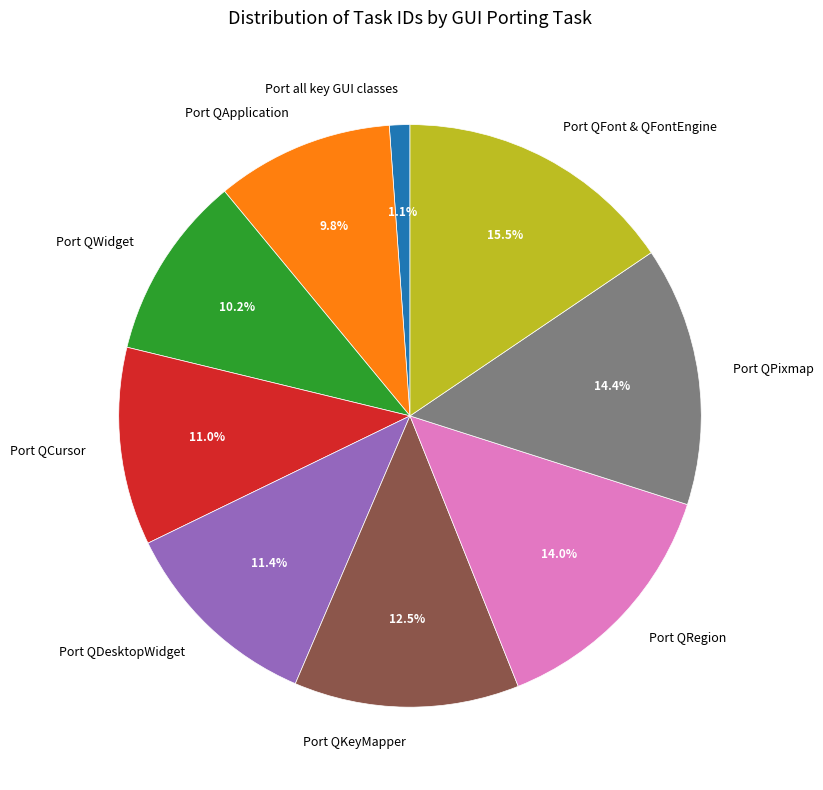

To the nearest percent, what is the average slice percentage?

11%